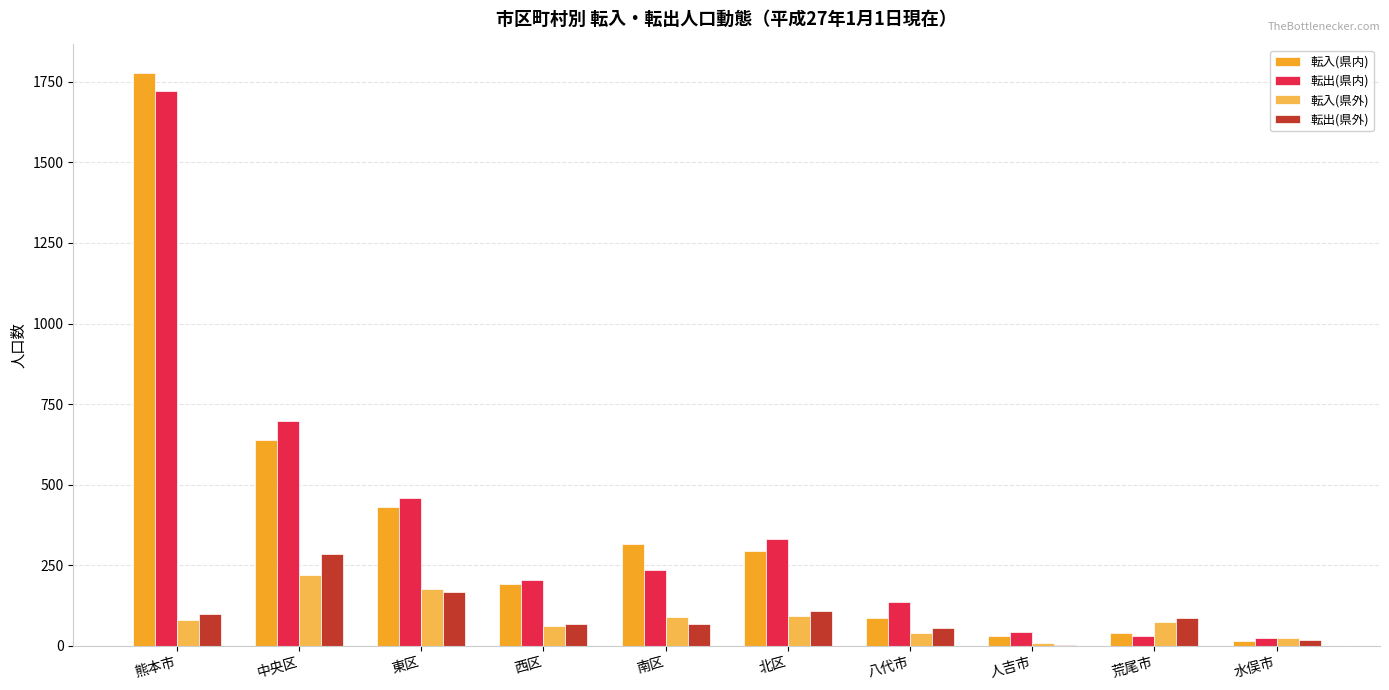

True or false: 転出(県外) has a value of 141 at 中央区.

False